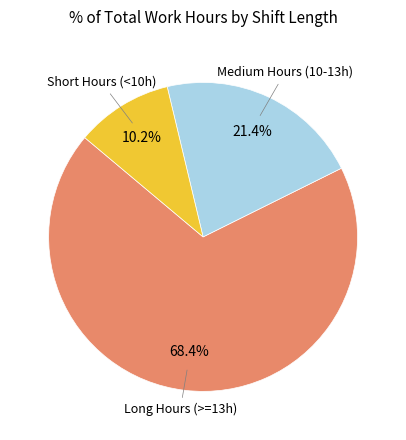

Is there any slice that represents more than half of the pie?

Yes